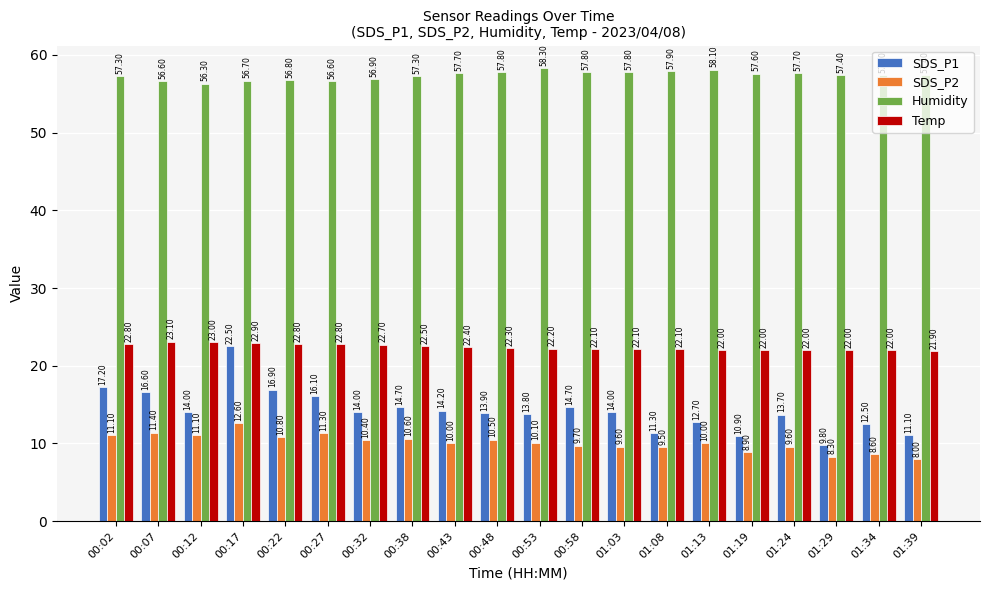

What is the label of the 8th bar from the left?

00:38